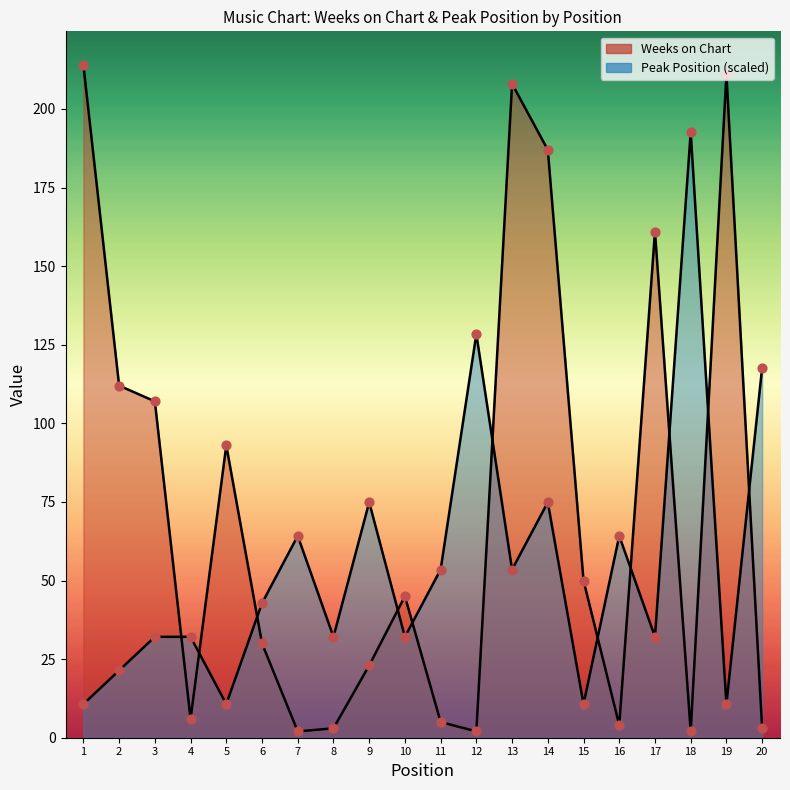

At which category is the sum across all series the highest?

14